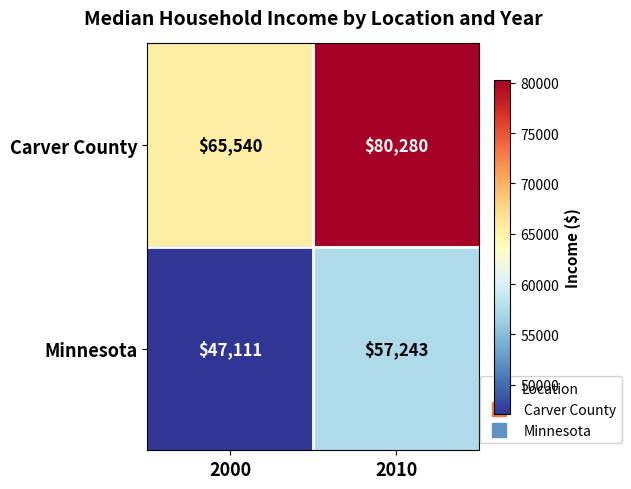

Is it true that Carver County equals 35873 at 2010?

False